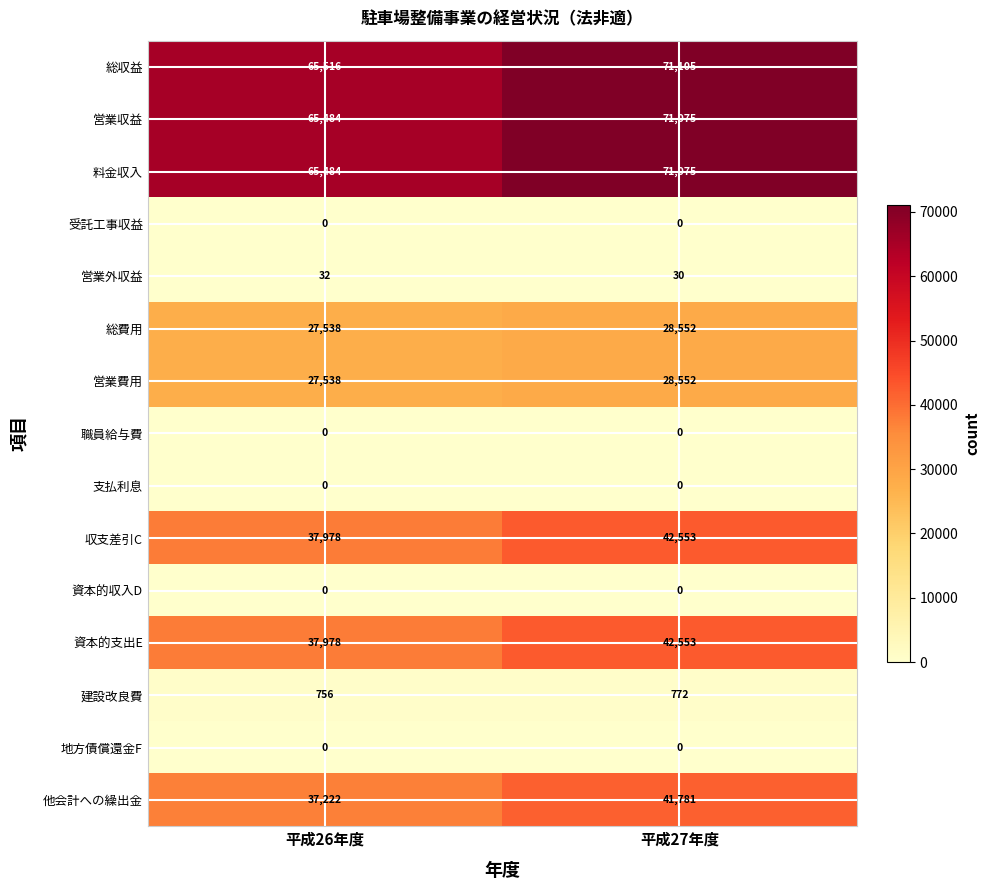

At how many categories does at least one series exceed 56132?

2